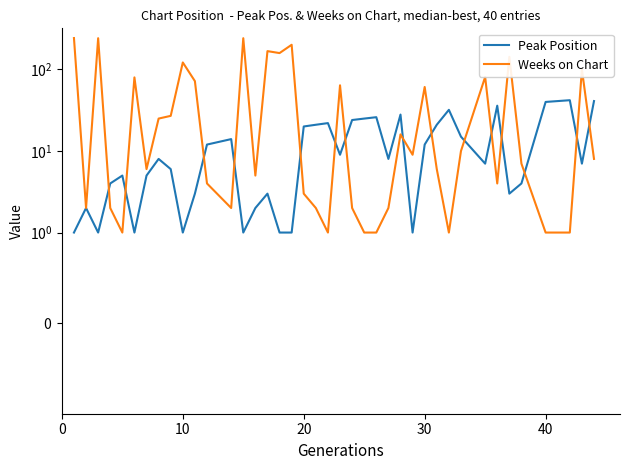

True or false: Peak Position and Weeks on Chart cross at least once.

True